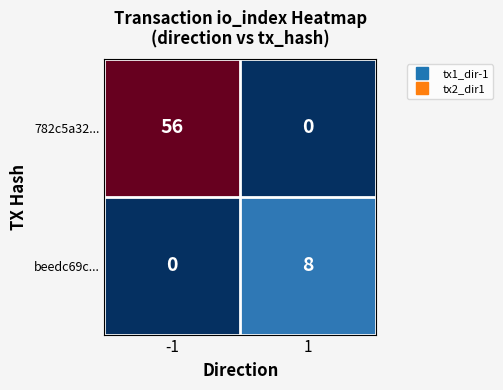

Rank the series by their average value, from highest to lowest.

782c5a32..., beedc69c...